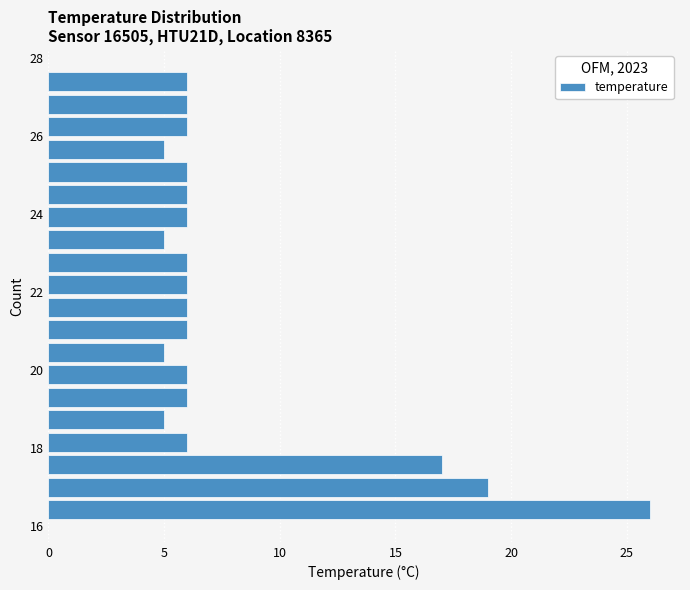

Read against the y-axis, roughly where is the centre of the longest bar?

16.4